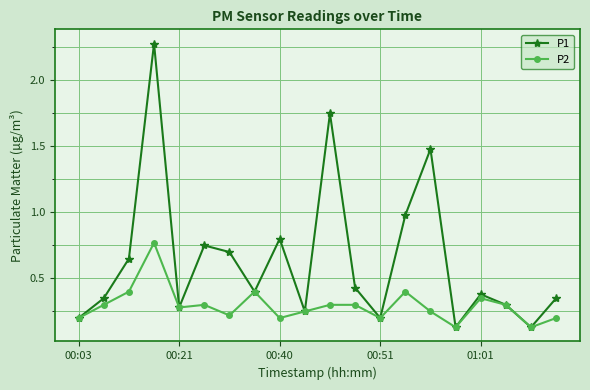

Is this an area chart (filled region under the line)?

No